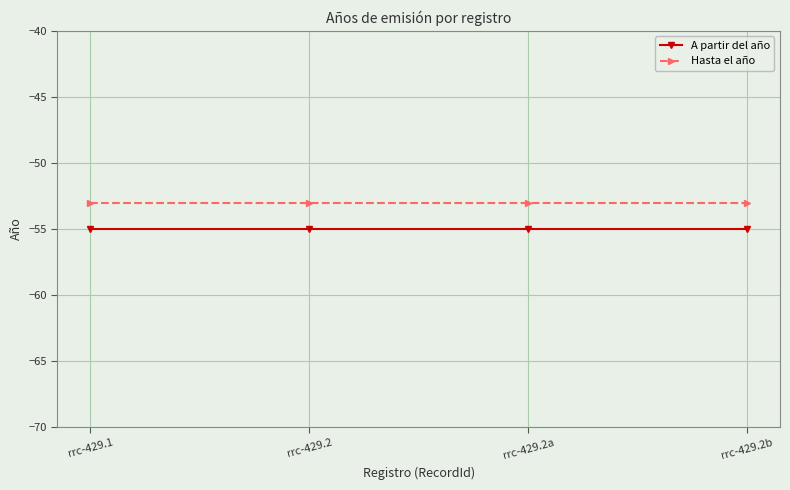

What is the minimum value for A partir del año?

-55